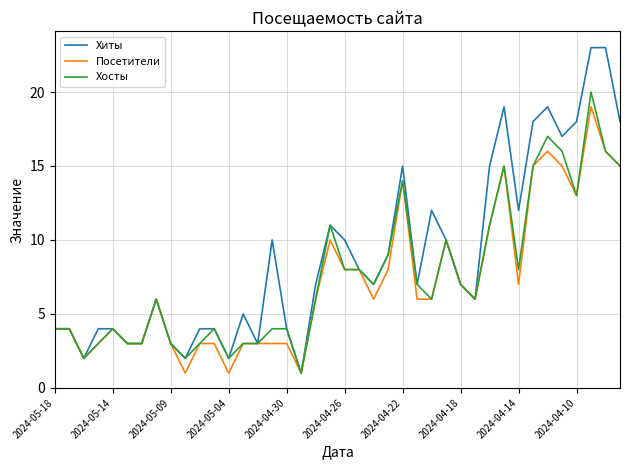

Which series has the largest total across all categories?

Хиты